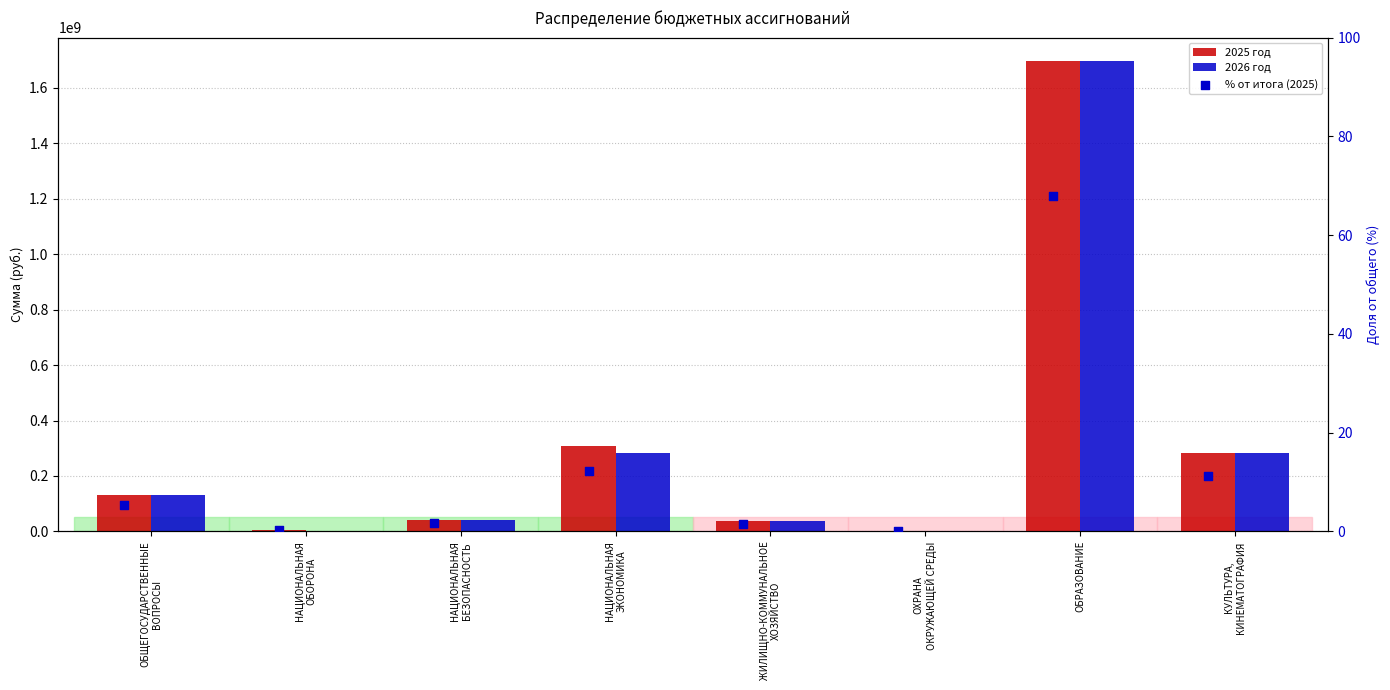

What is the total value across all series at ОХРАНА
ОКРУЖАЮЩЕЙ СРЕДЫ?

3502146.1